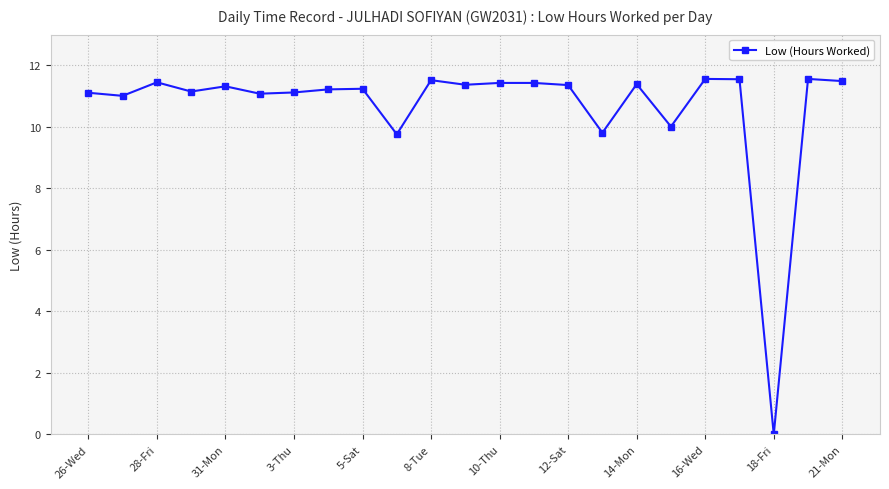

What is the greatest value displayed?

11.6